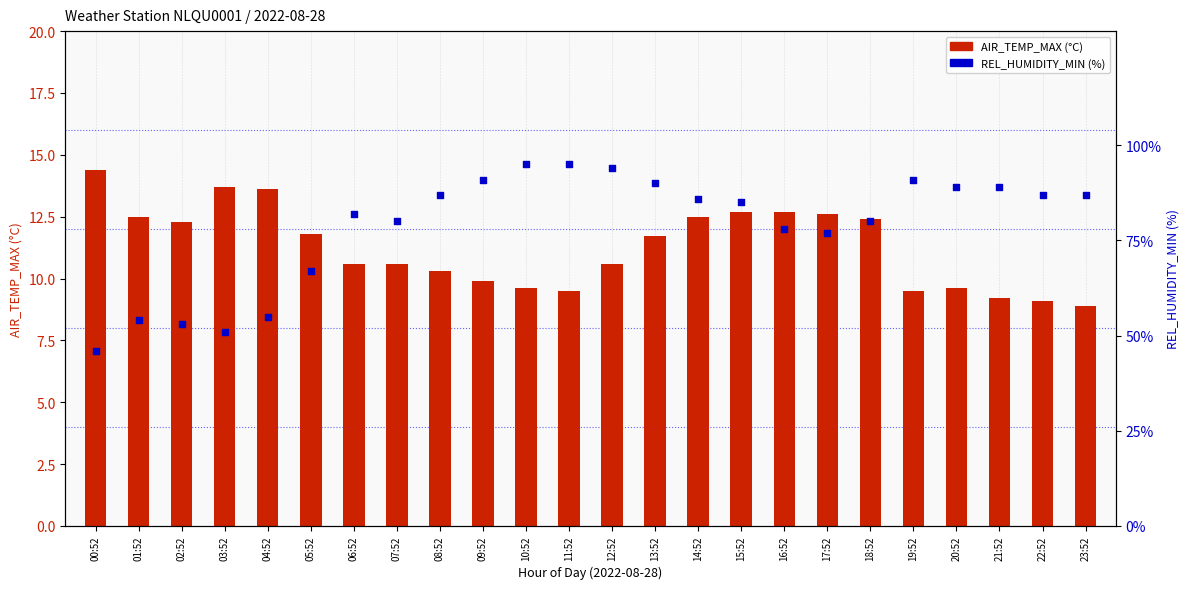

Which series reaches the minimum Y coordinate?

AIR_TEMP_MAX